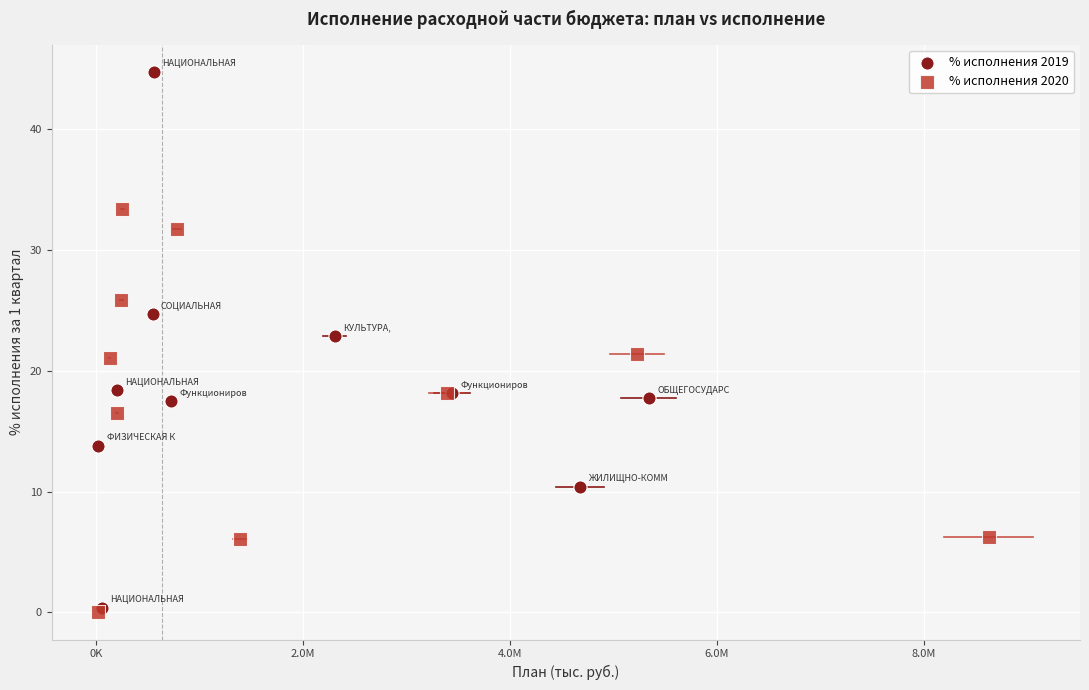

Which series reaches the minimum Y coordinate?

% исполнения 2020